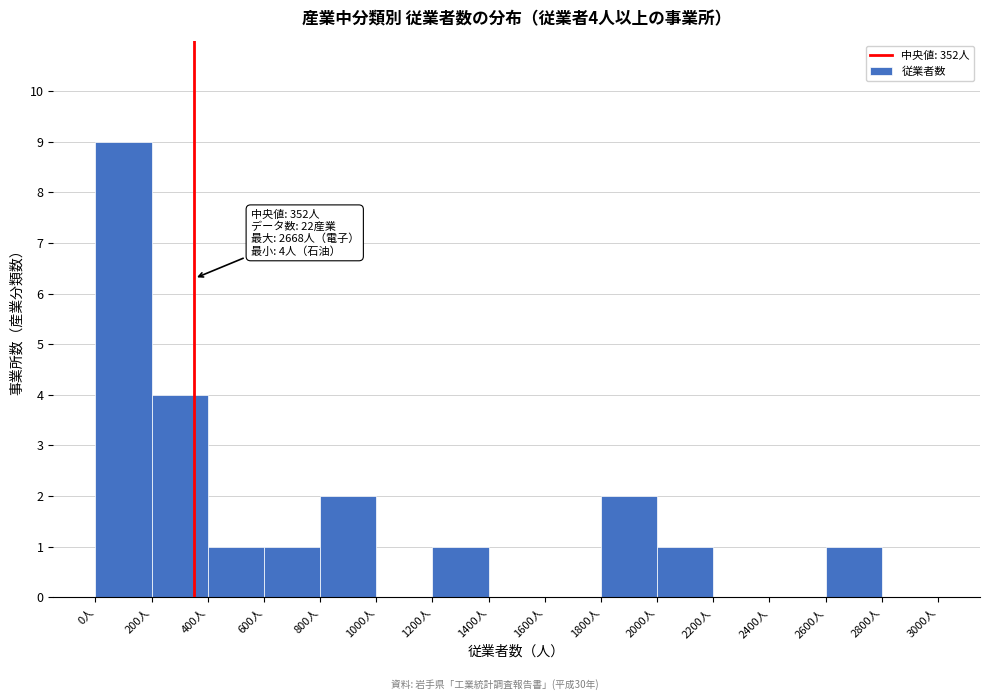

Over which range of the x-axis is the bar tallest?

0 to 200